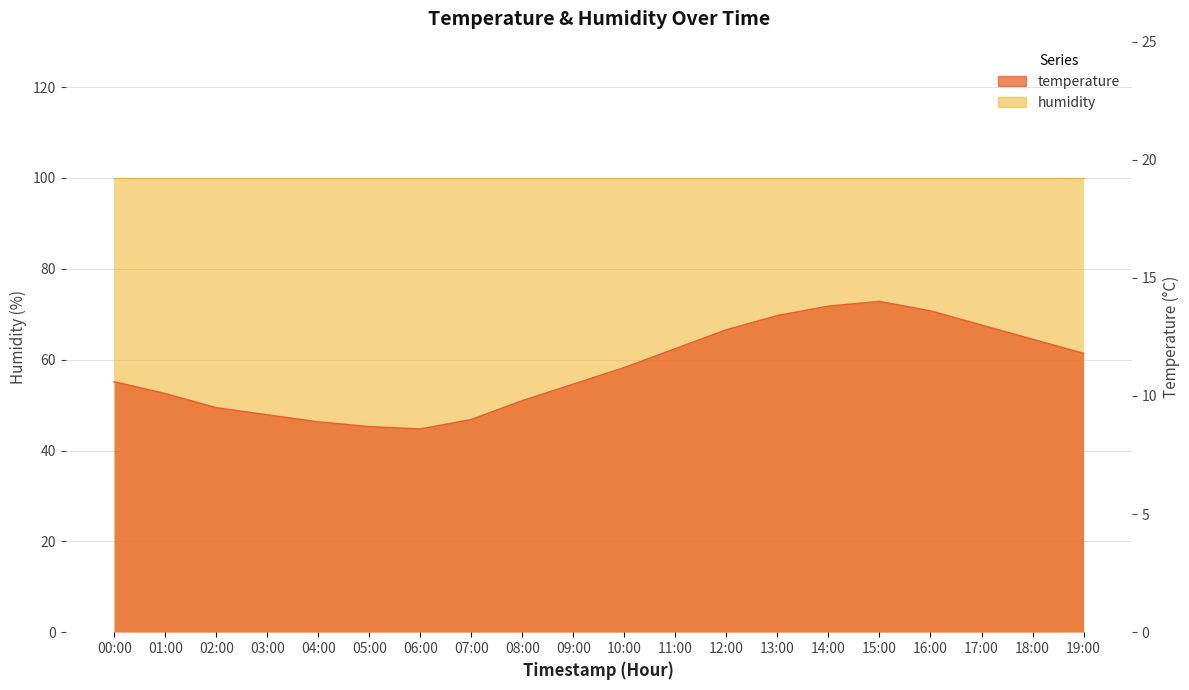

Reading left to right, list all the values displayed in this chart.

10.6	10.1	9.5	9.2	8.9	8.7	8.6	9.0	9.8	10.5	11.2	12.0	12.8	13.4	13.8	14.0	13.6	13.0	12.4	11.8